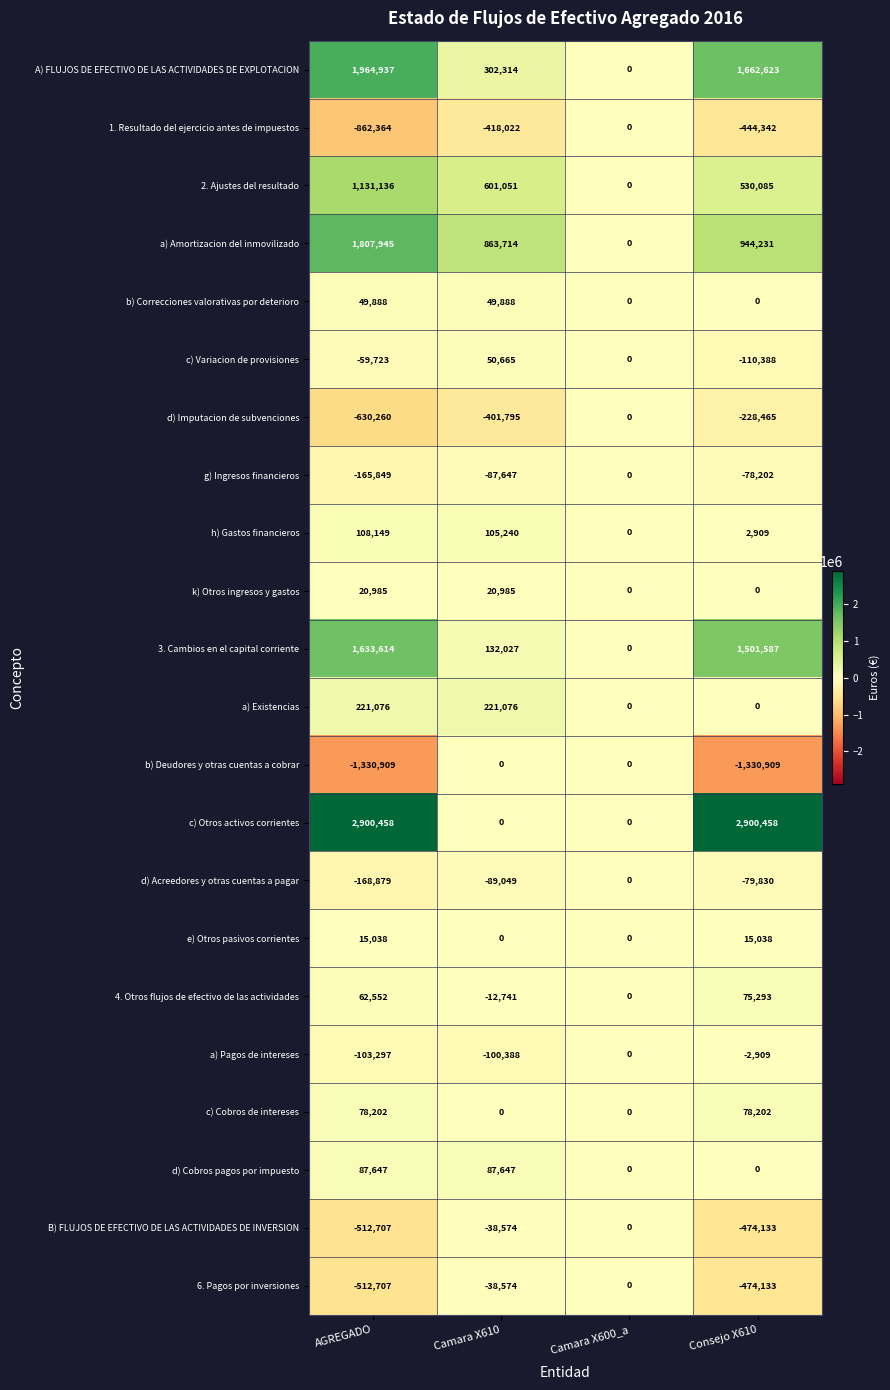

Between AGREGADO and Camara X610, which series saw the biggest shift?

c) Otros activos corrientes